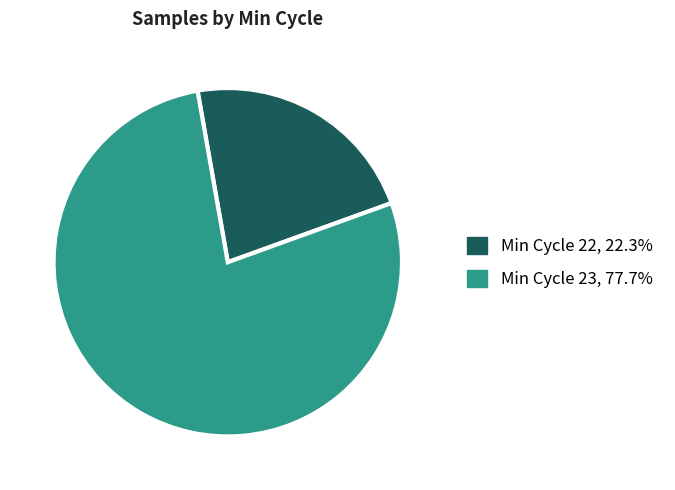

Does any single category account for the majority?

Yes